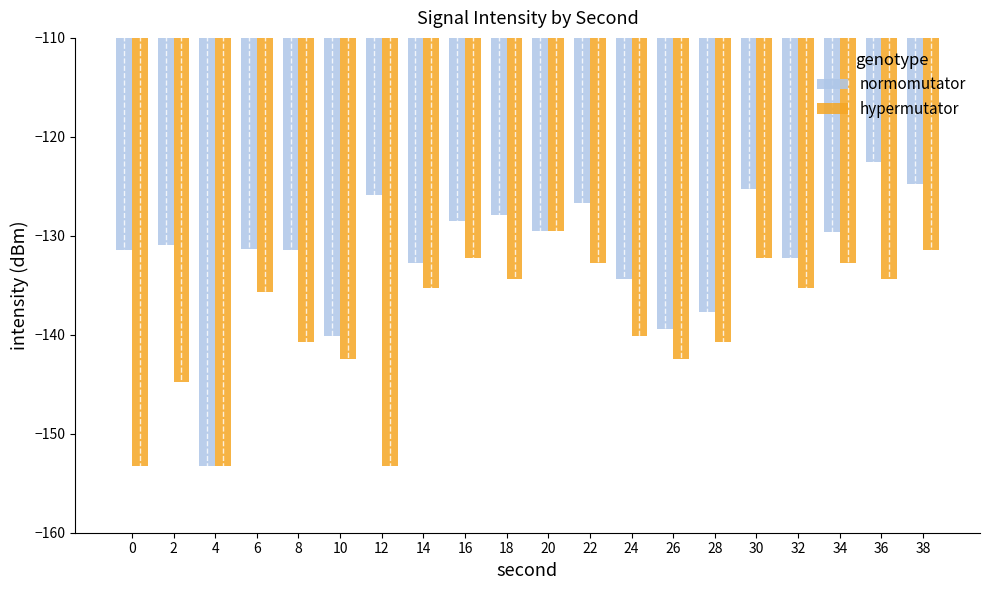

What are all the series names shown in the legend?

normomutator, hypermutator